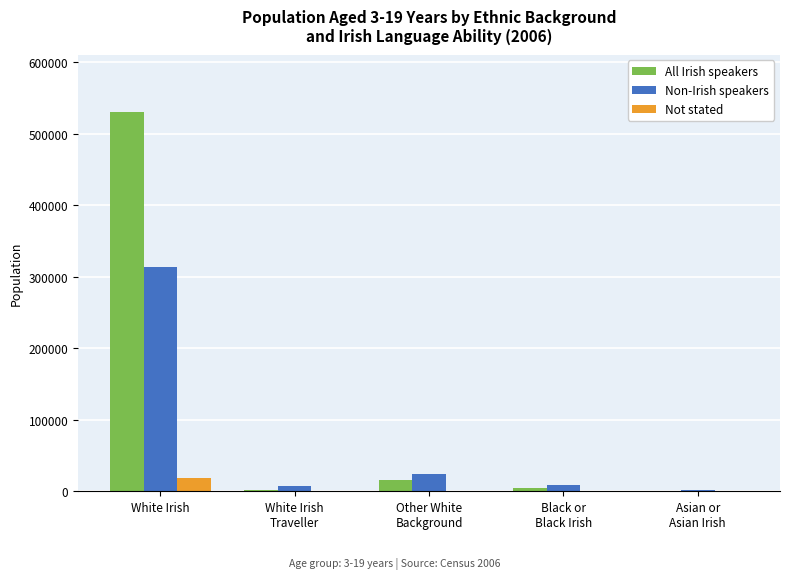

What is the sum of the Not stated values at White Irish
Traveller and White Irish?

19346